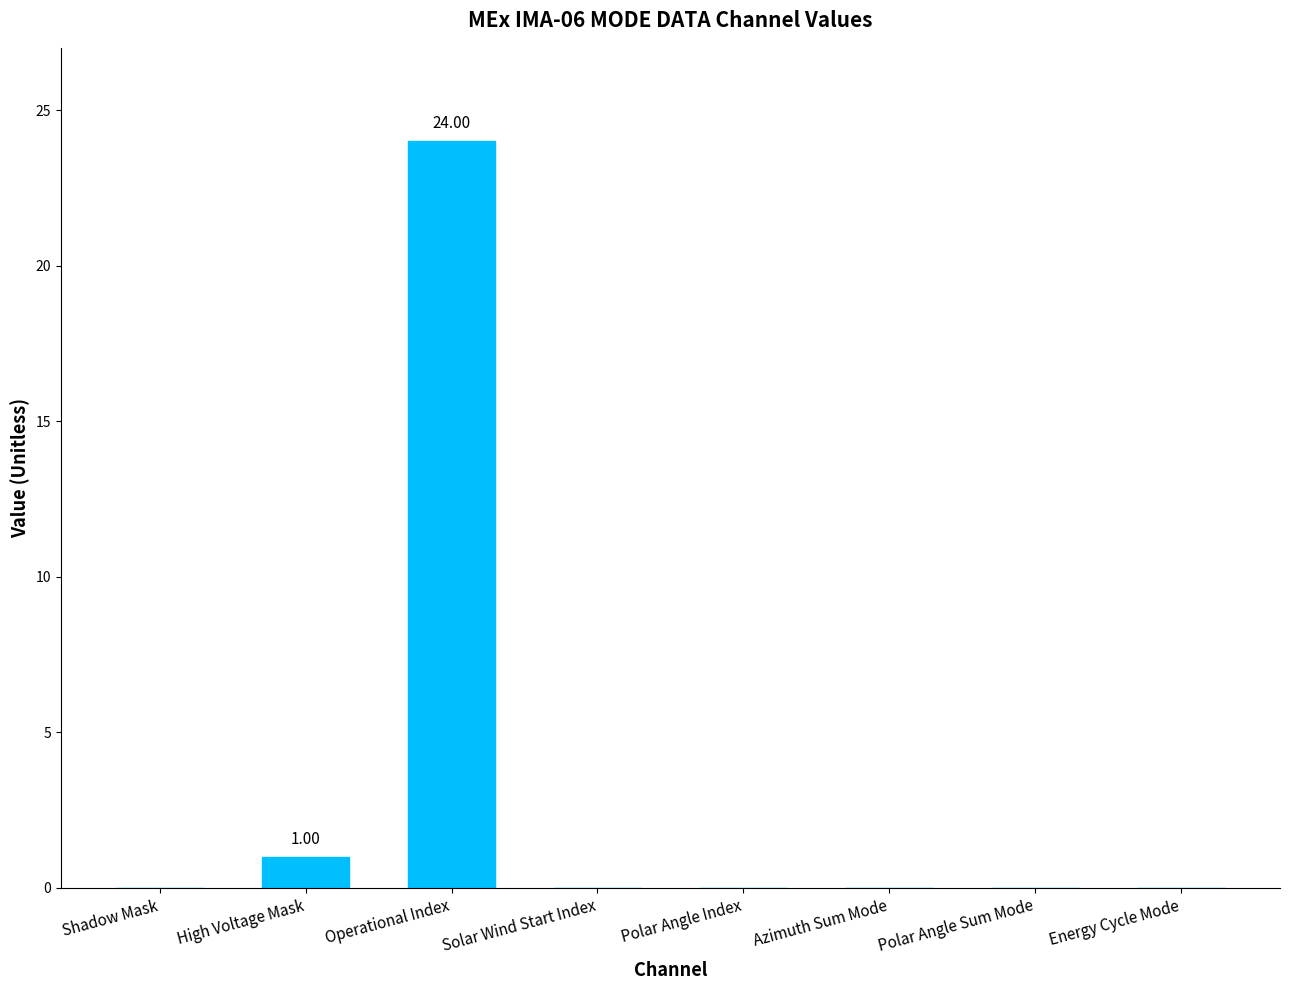

What is the maximum value shown in the chart?

24